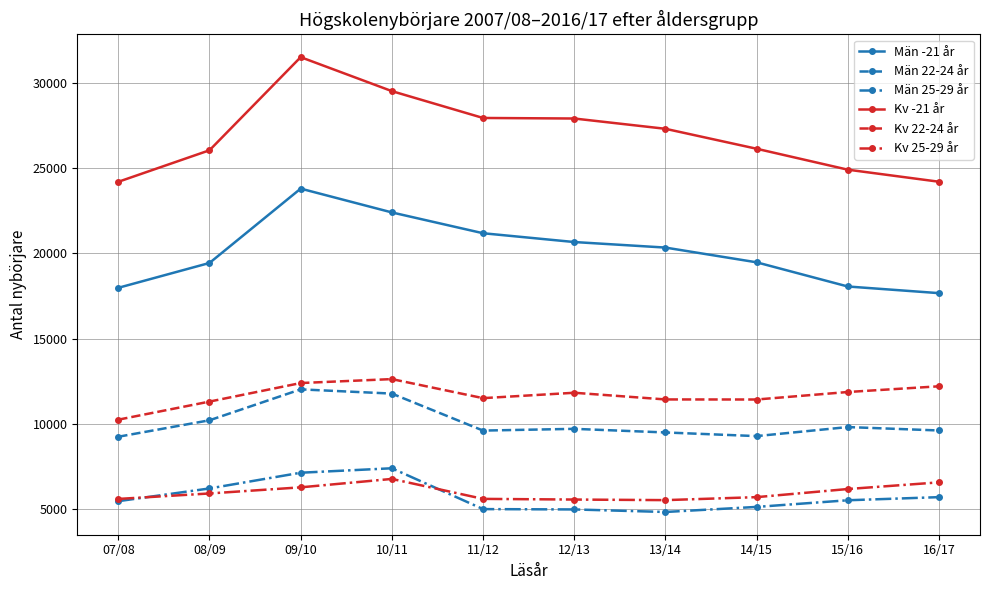

How many data points does each series have?

10